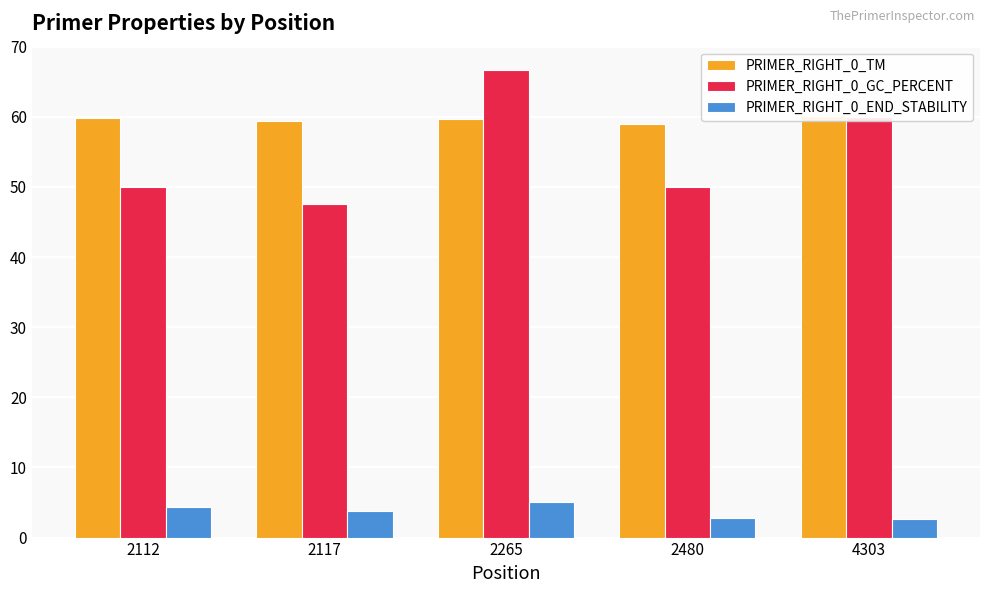

At which label does PRIMER_RIGHT_0_TM reach its minimum?

2480